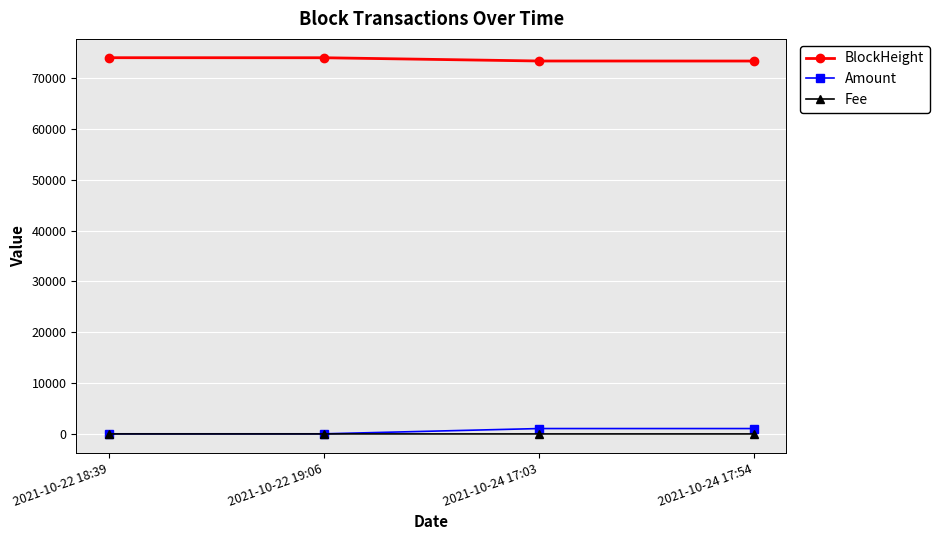

At 2021-10-24 17:54, list the series in order from smallest to largest.

Fee, Amount, BlockHeight